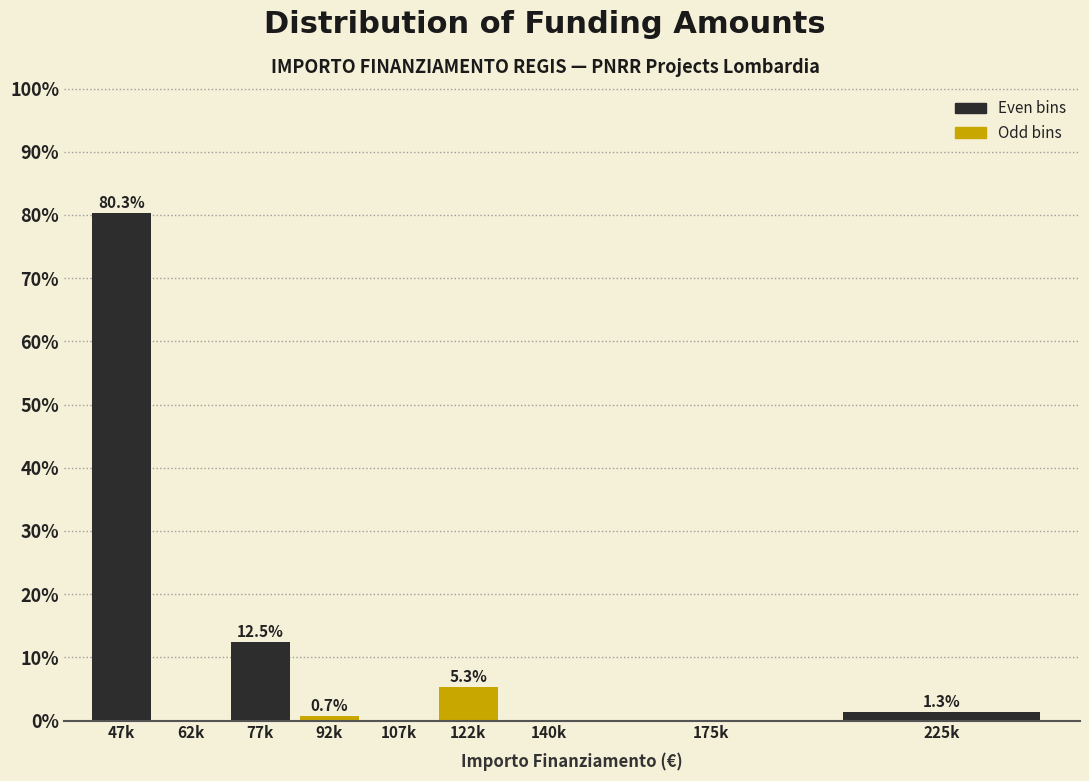

Reading left to right, extract all data points from this chart.

47k=80.3	62k=0.0	77k=12.5	92k=0.7	107k=0.0	122k=5.3	140k=0.0	175k=0.0	225k=1.3